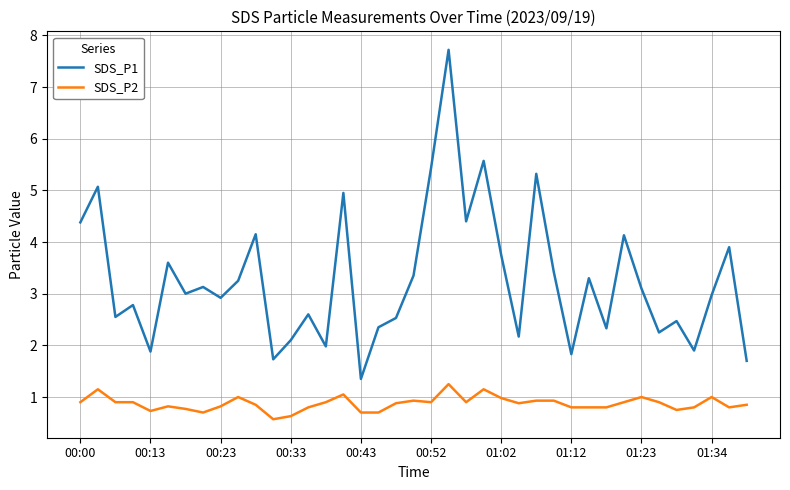

True or false: SDS_P2 and SDS_P1 intersect in this chart.

False